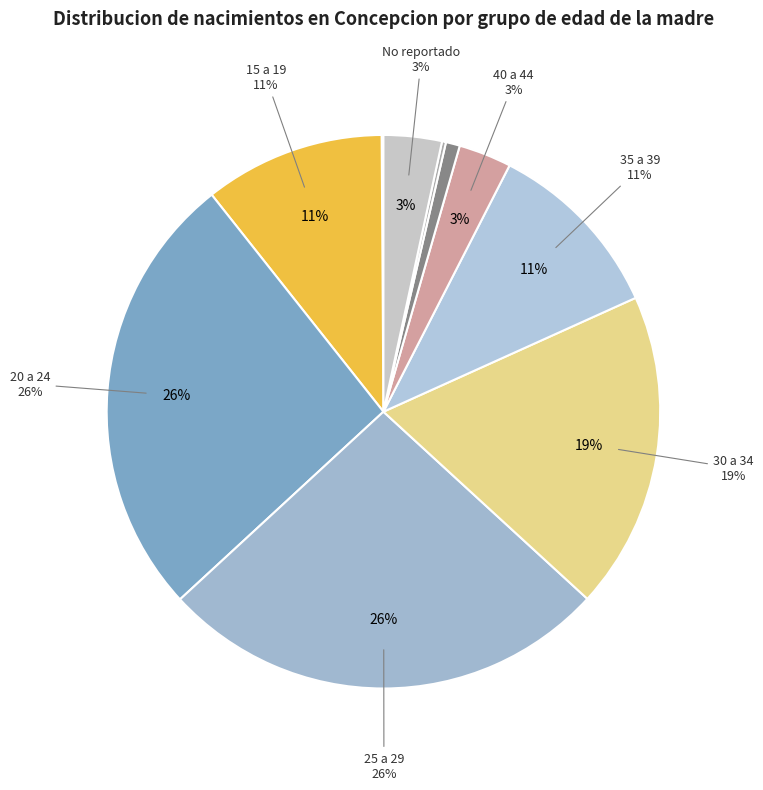

Does No reportado account for over 50% of the chart?

No